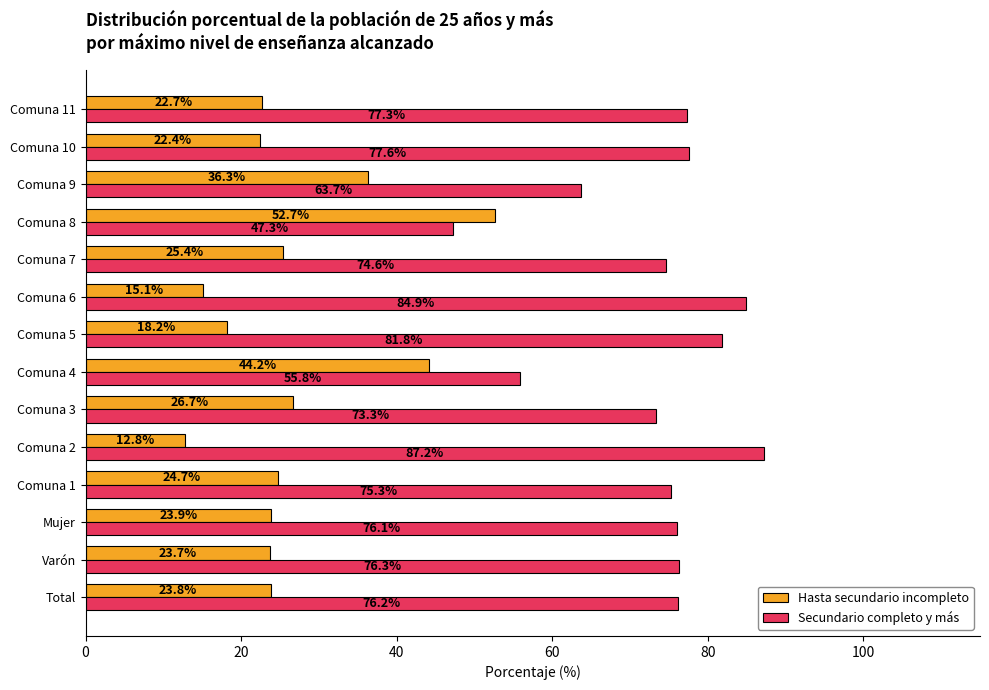

What is the smallest value displayed?

12.8